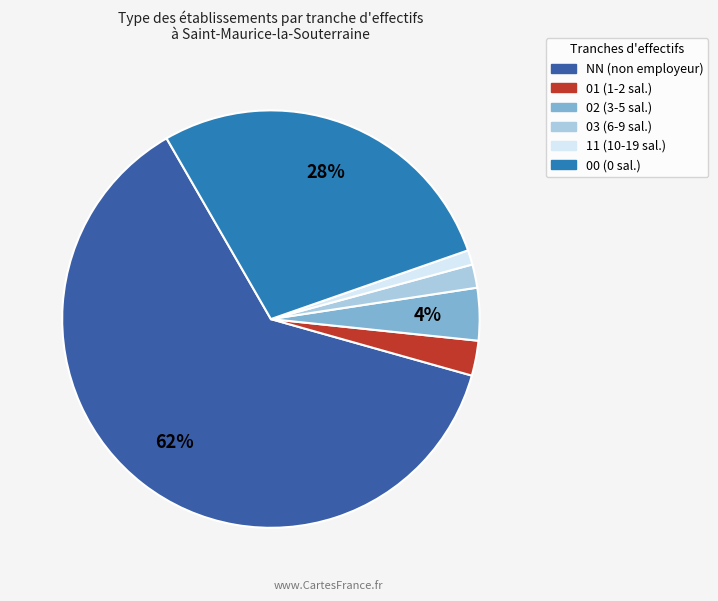

What percentage is the 02 slice, to the nearest percent?

4%